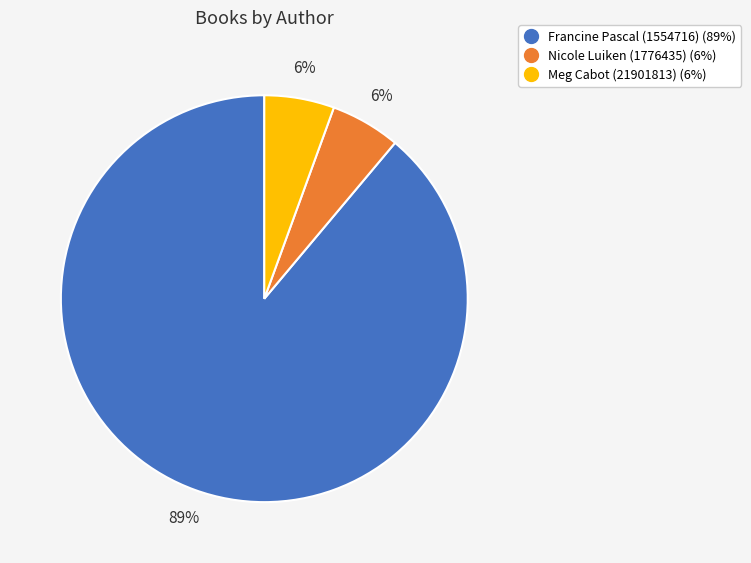

What percentage is the Nicole Luiken (1776435) slice, to the nearest percent?

6%